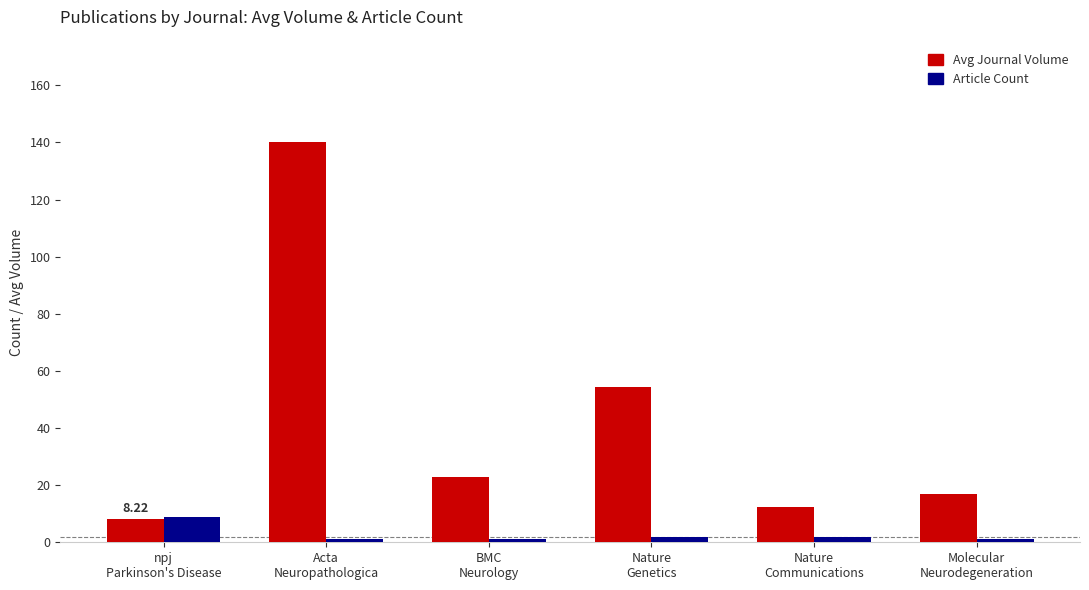

List the series in order of their overall mean, lowest first.

Article Count, Avg Journal Volume